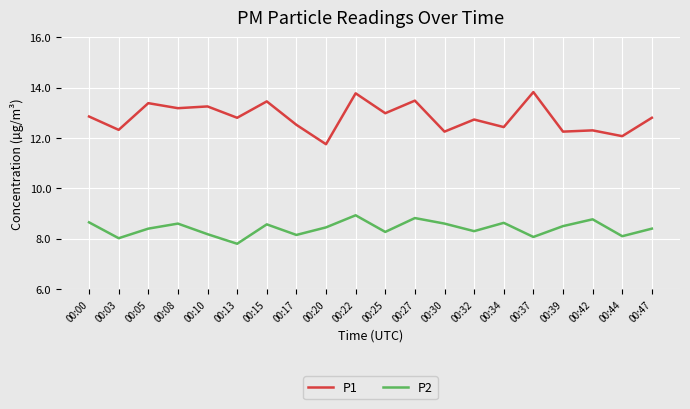

Rank the series at 00:47 from lowest to highest value.

P2, P1